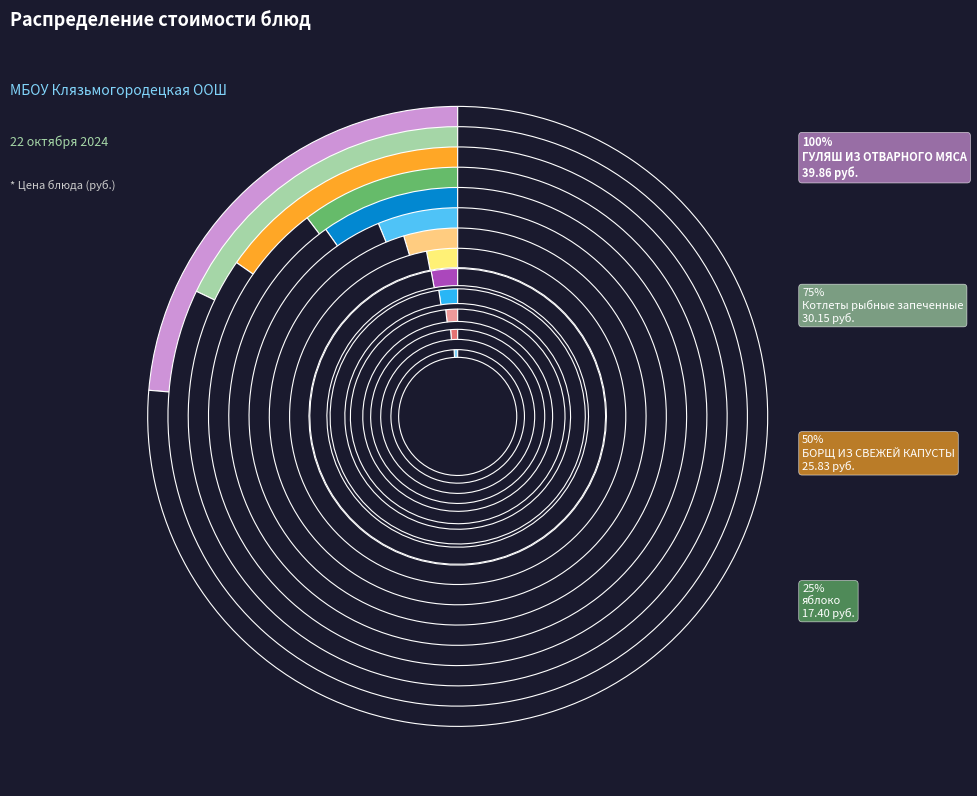

What is the change in value from яблоко to ХЛЕБ ПШЕНИЧНЫЙ (обед)?

-14.4